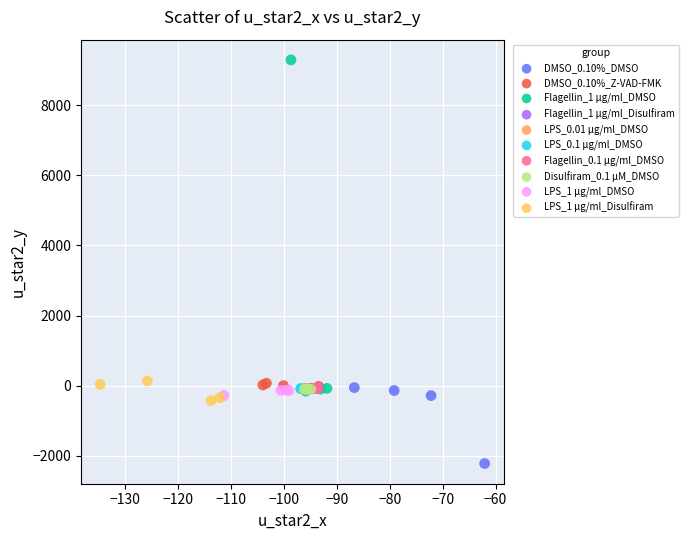

Which series reaches the minimum Y coordinate?

DMSO_0.10%_DMSO